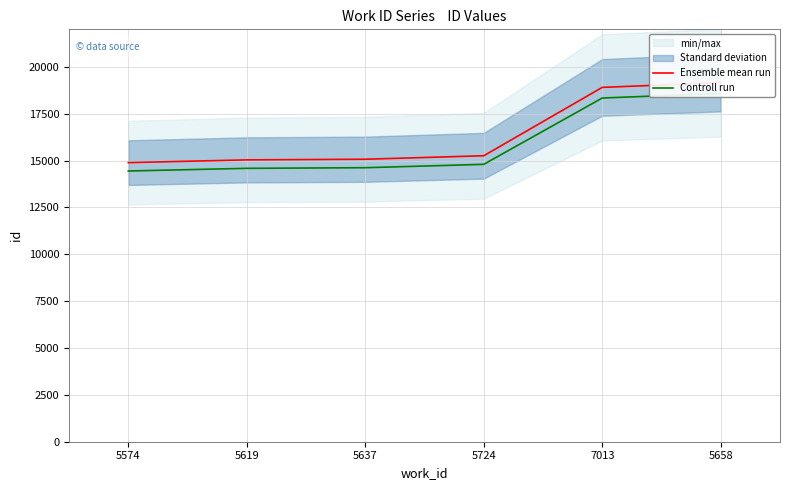

Rank the categories by Ensemble mean run value from highest to lowest.

5658, 7013, 5724, 5637, 5619, 5574